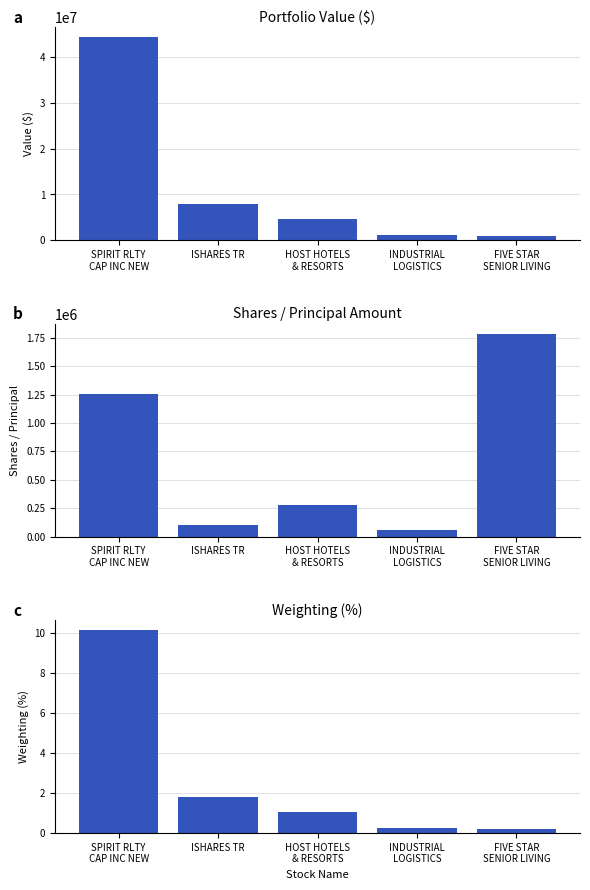

Reading left to right, extract all data points from this chart.

Value ($): SPIRIT RLTY
CAP INC NEW=44315000.0	ISHARES TR=7869000.0	HOST HOTELS
& RESORTS=4674000.0	INDUSTRIAL
LOGISTICS=1221000.0	FIVE STAR
SENIOR LIVING=857000.0
Shares/Principal: SPIRIT RLTY
CAP INC NEW=1257172.0	ISHARES TR=105000.0	HOST HOTELS
& RESORTS=280400.0	INDUSTRIAL
LOGISTICS=62097.0	FIVE STAR
SENIOR LIVING=1784980.0
Weighting (%): SPIRIT RLTY
CAP INC NEW=10.1	ISHARES TR=1.8	HOST HOTELS
& RESORTS=1.1	INDUSTRIAL
LOGISTICS=0.3	FIVE STAR
SENIOR LIVING=0.2